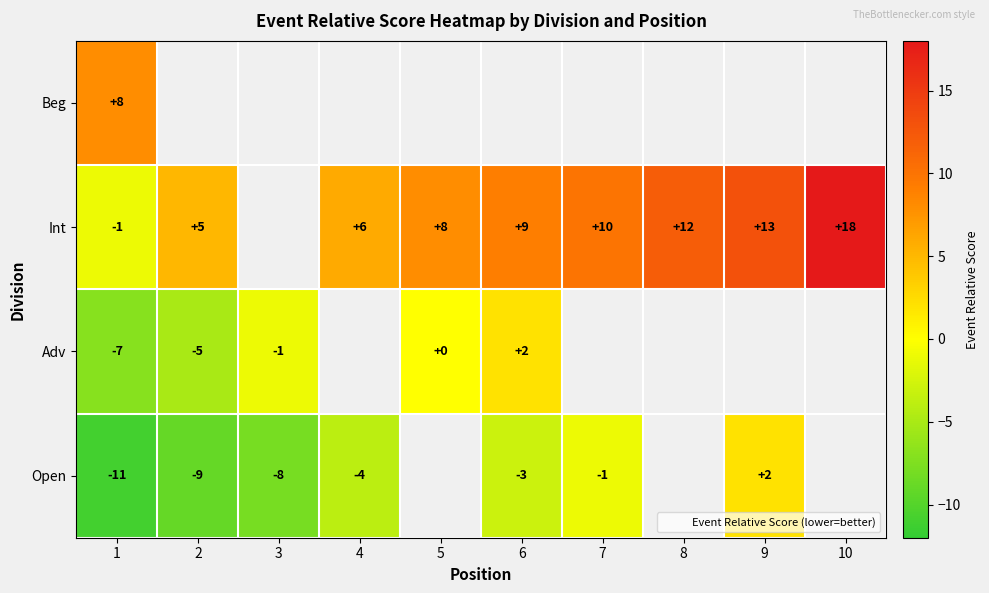

What is the greatest value displayed?

18.0